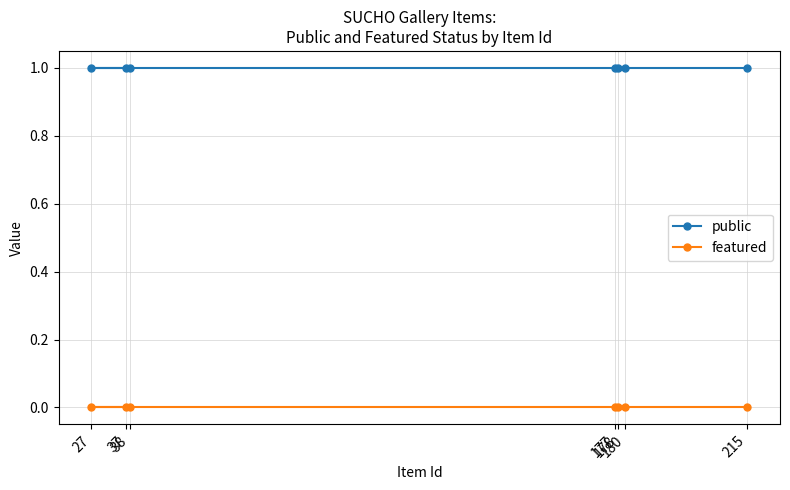

List the labels in order of public value, smallest first.

215, 180, 178, 177, 27, 38, 37